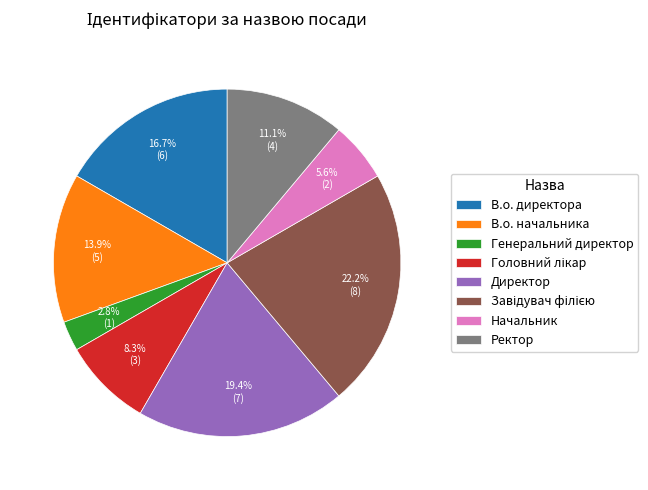

To the nearest percent, what is the average slice percentage?

12%